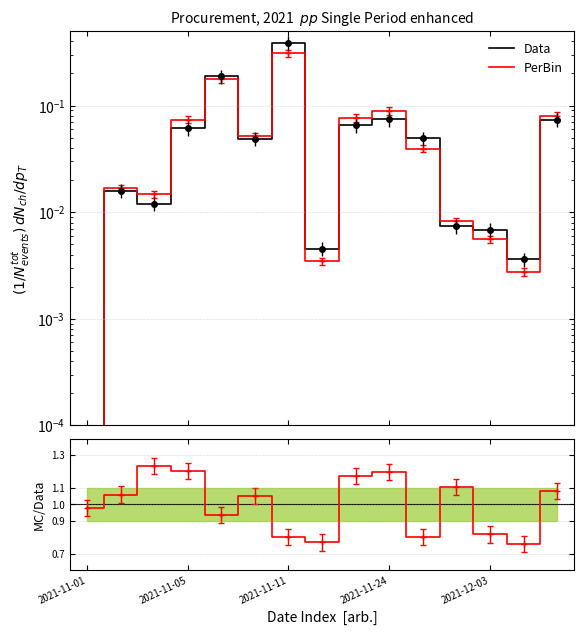

The PerBin series shows 0.0 at 2021-12-03. True or false?

False